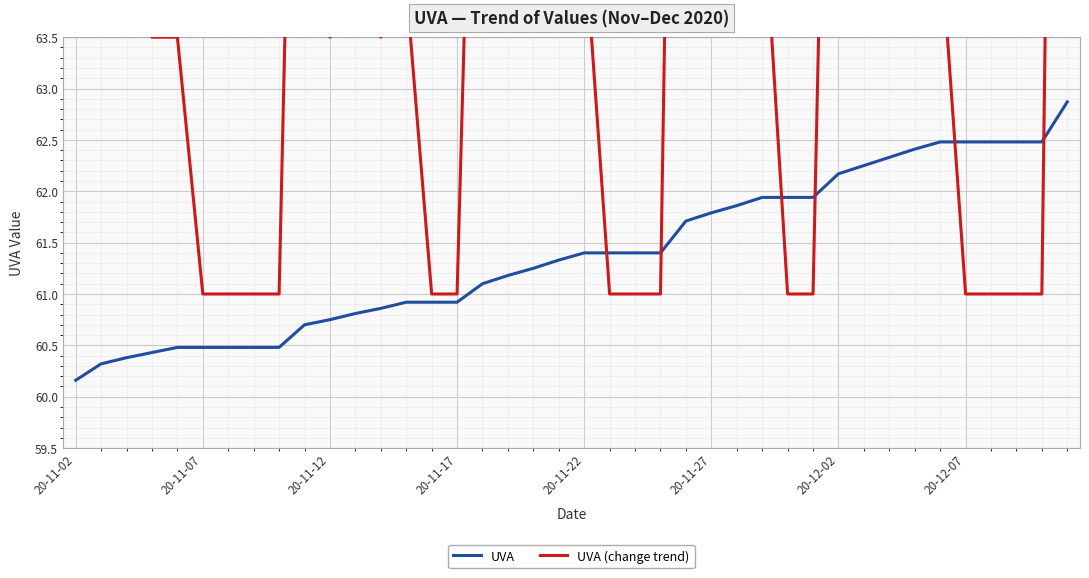

True or false: UVA (change trend) and UVA intersect in this chart.

True